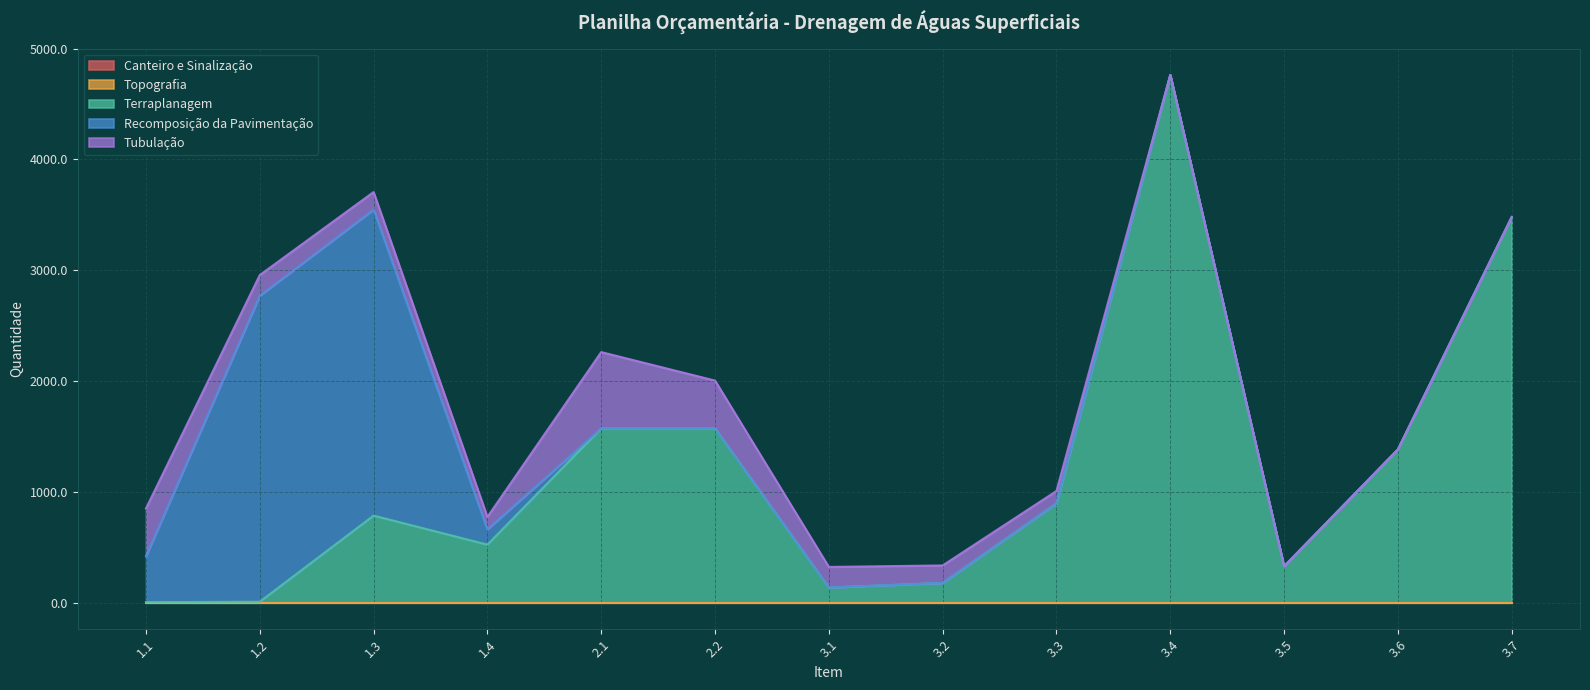

What position from the left is 3.4?

10